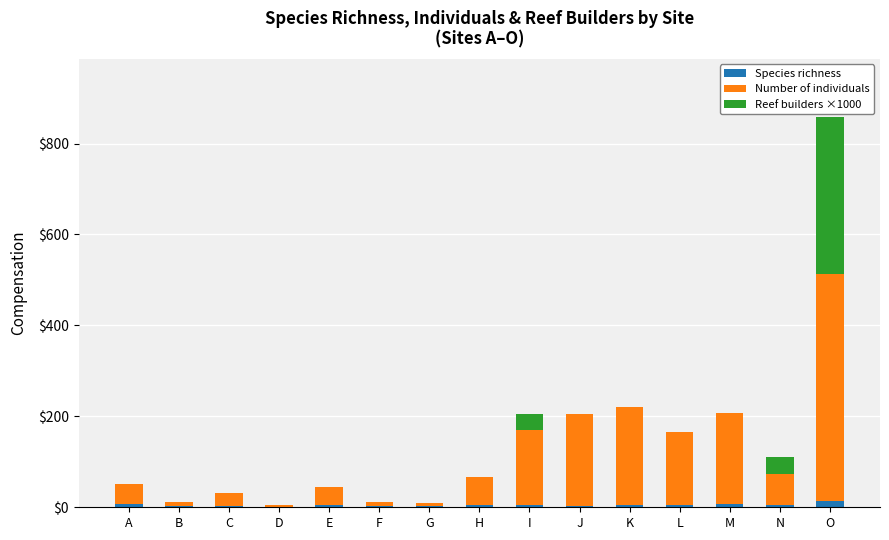

At which category is the sum across all series the highest?

O